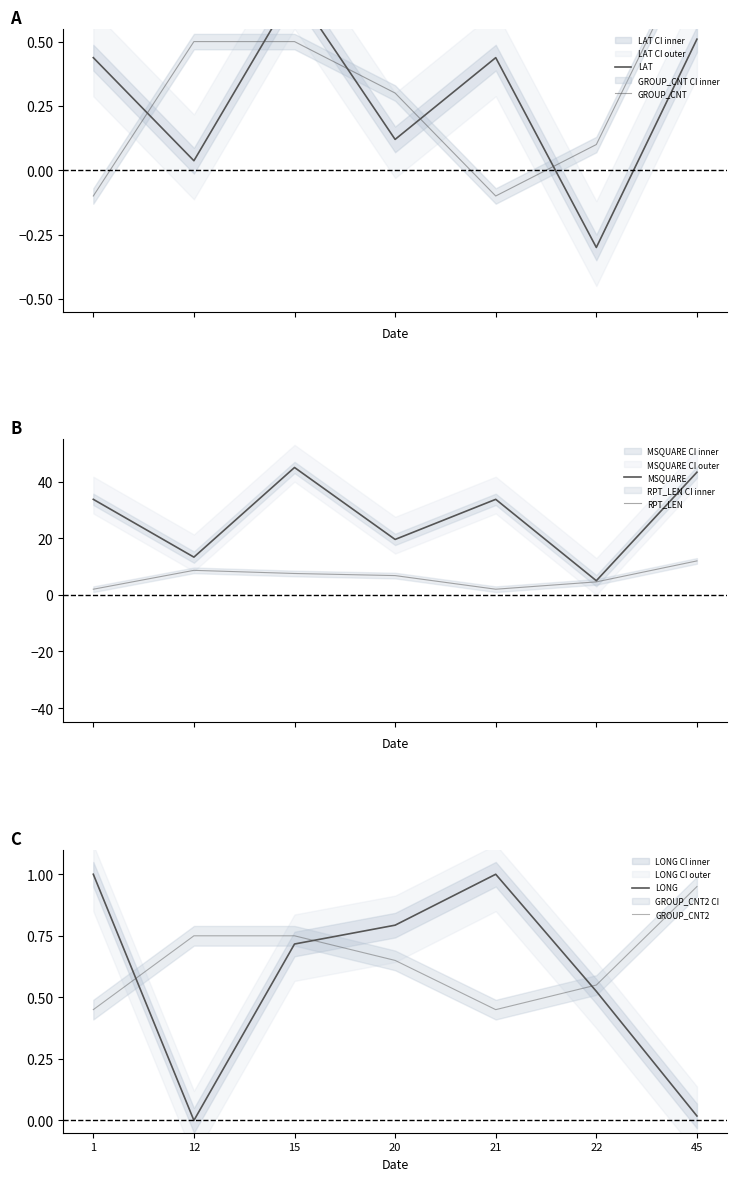

The value of LONG at 15 is 0.7. True or false?

True